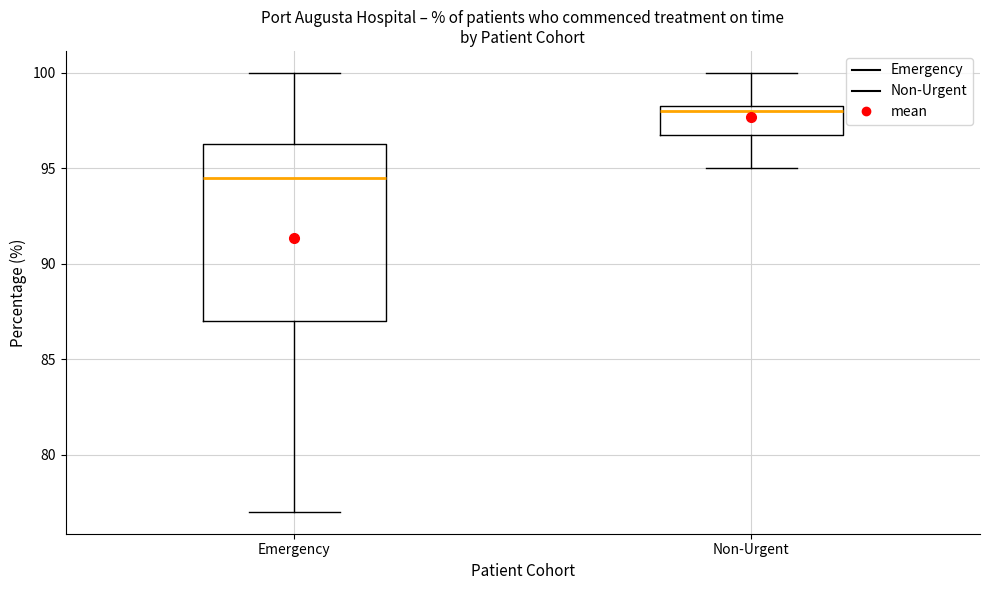

Where is the lower edge of the box for Non-Urgent on the y-axis? The values are not printed on the chart, so give them approximately, as read against the axis.

97.0